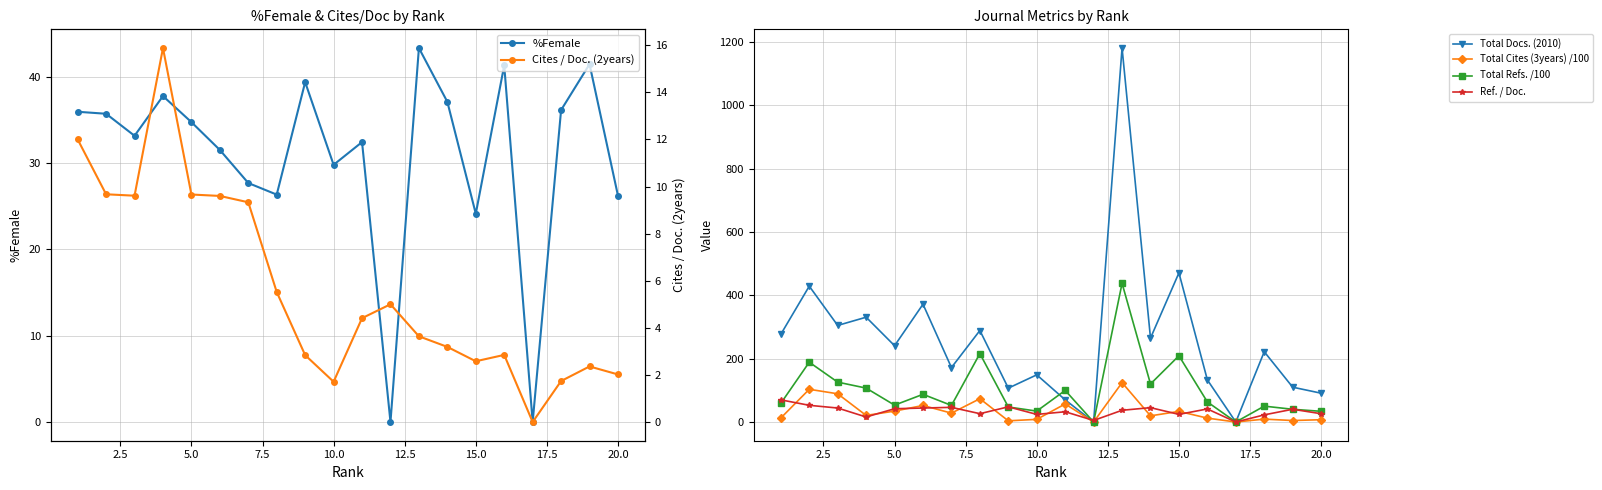

True or false: %Female has more than 2 points higher than both neighbors.

True